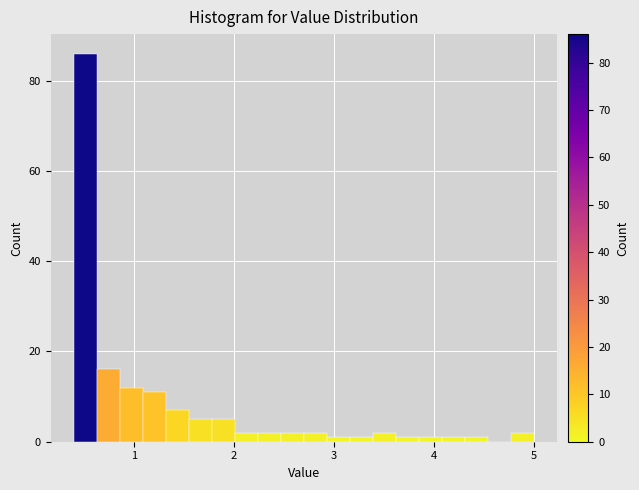

Around what value on the x-axis is the tallest bar? Give the approximate position of its centre, as read against the axis.

0.5